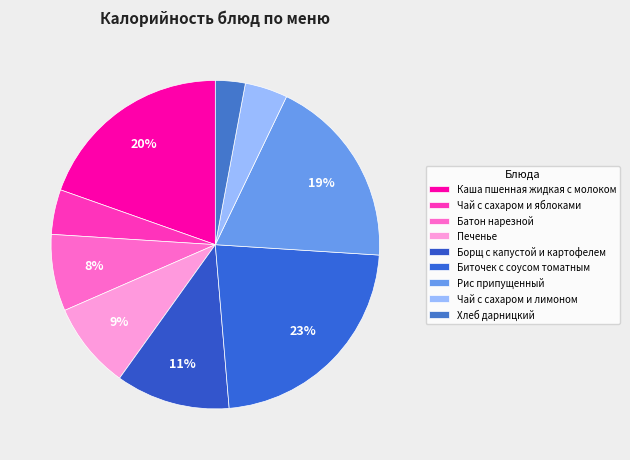

Which slice is the largest?

Биточек с соусом томатным